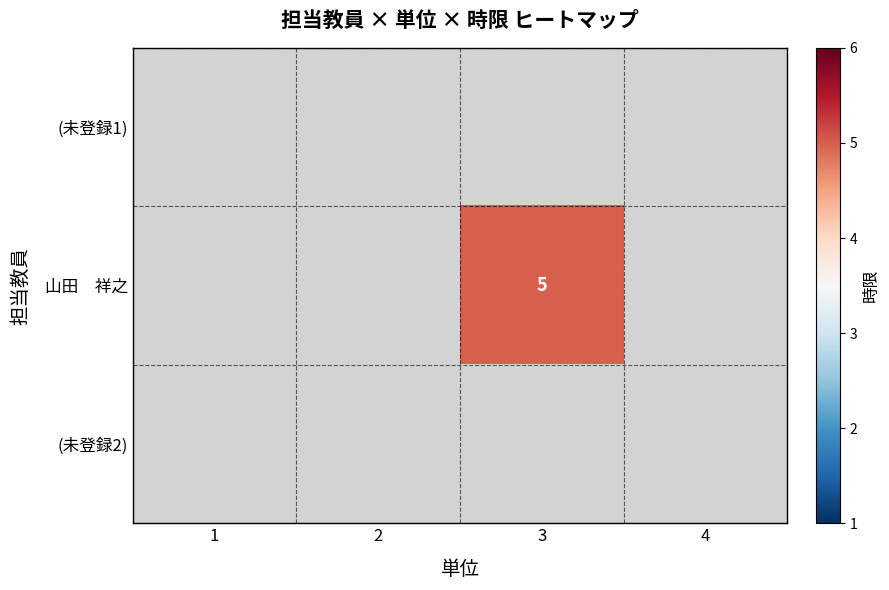

Rank the series by their average value, from lowest to highest.

(未登録1), 山田 祥之, (未登録2)